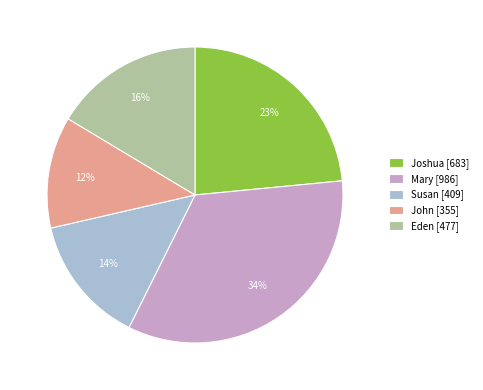

The John slice represents 26% of the pie. True or false?

False